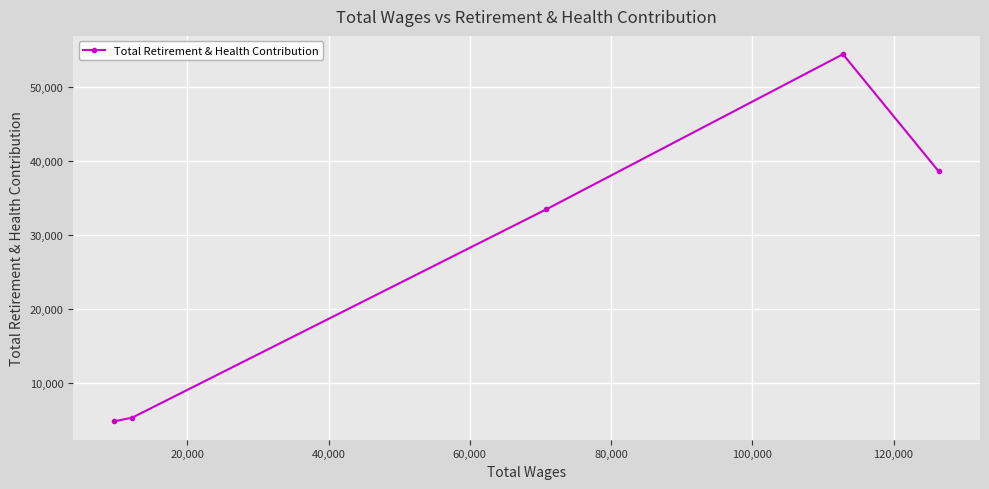

What is the minimum value shown in the chart?

4842